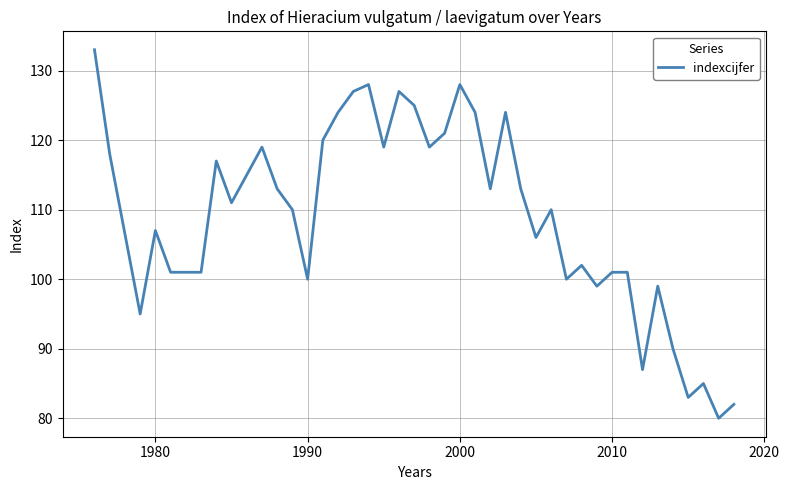

What is the smallest value displayed?

80